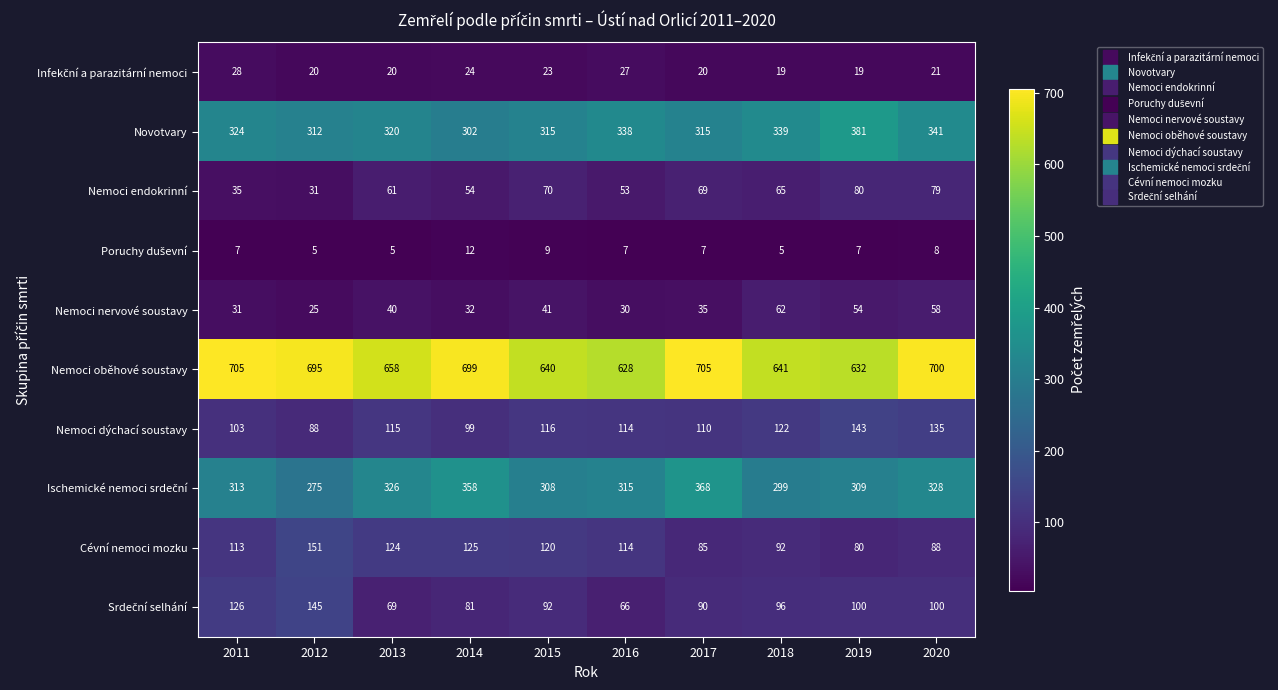

At which label is Nemoci endokrinní closest to 55?

2014